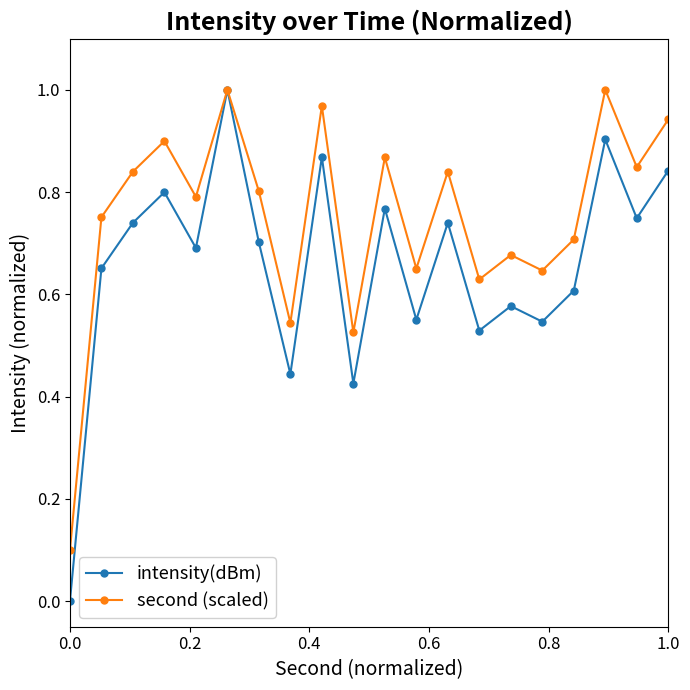

Which series has the largest range (max minus min)?

intensity(dBm)